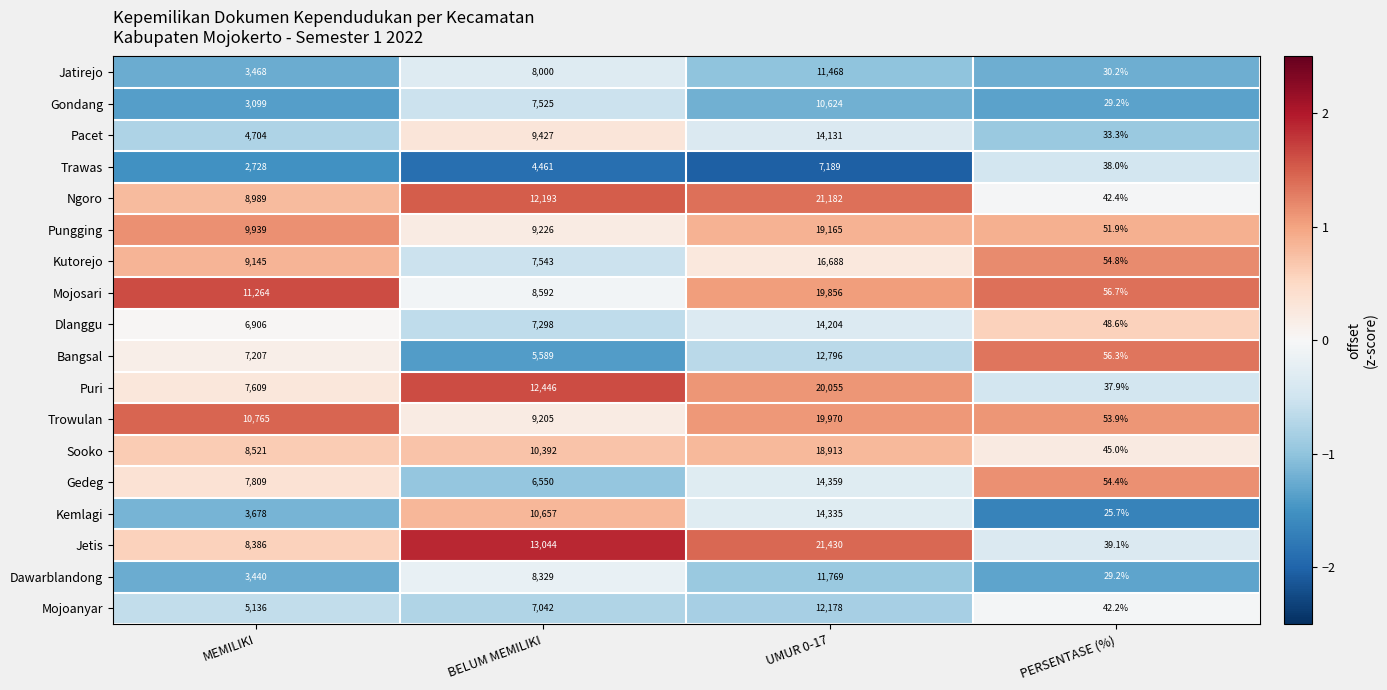

Is it true that Pungging equals 9226.0 at BELUM MEMILIKI?

True